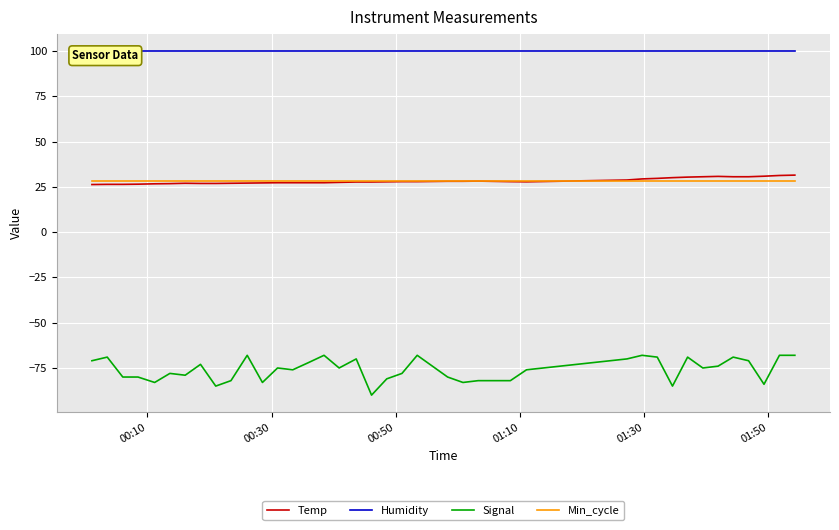

True or false: Temp and Signal cross at least once.

False